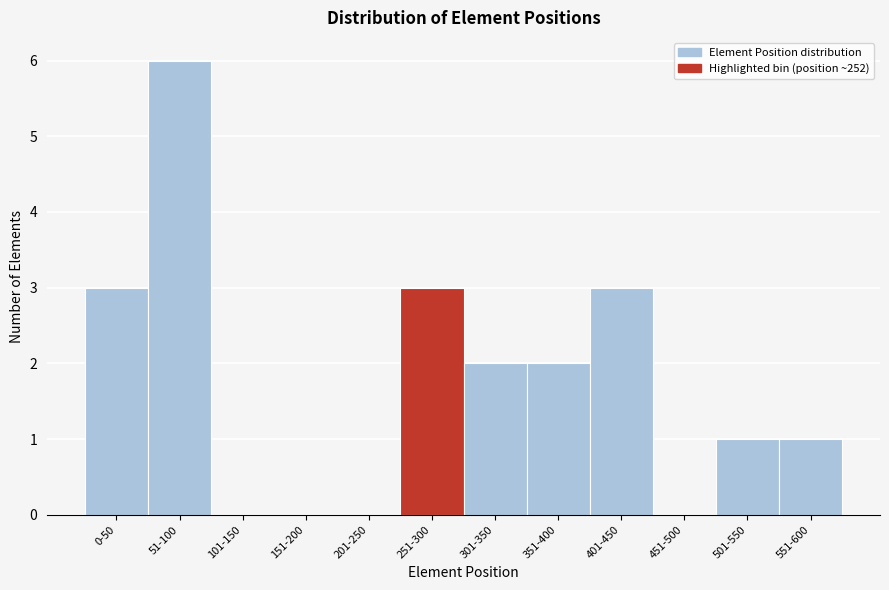

Reading left to right, extract all data points from this chart.

0-50=3	51-100=6	101-150=0	151-200=0	201-250=0	251-300=3	301-350=2	351-400=2	401-450=3	451-500=0	501-550=1	551-600=1